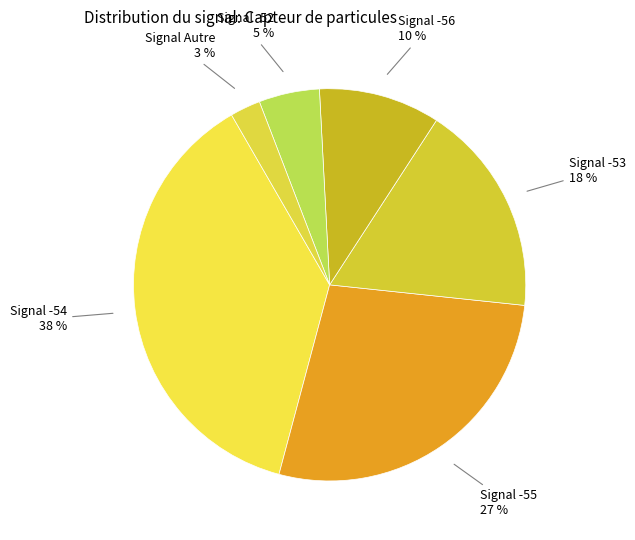

Count the number of slices in the pie.

6